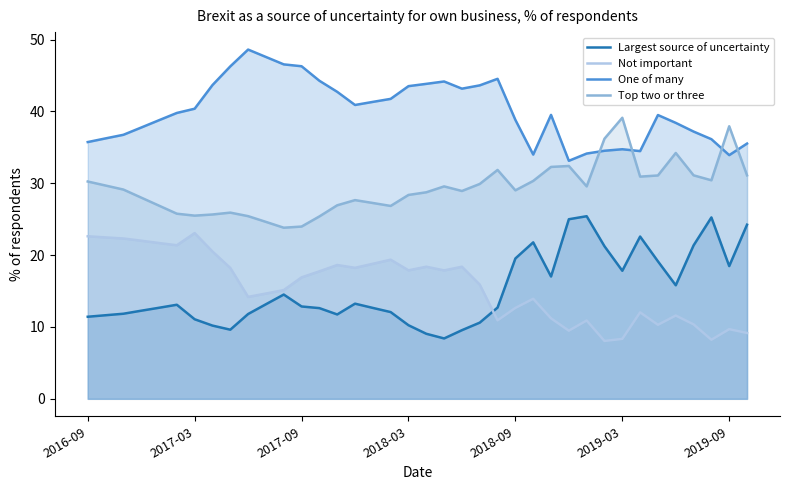

What are all the series names shown in the legend?

Largest source of uncertainty, Not important, One of many, Top two or three